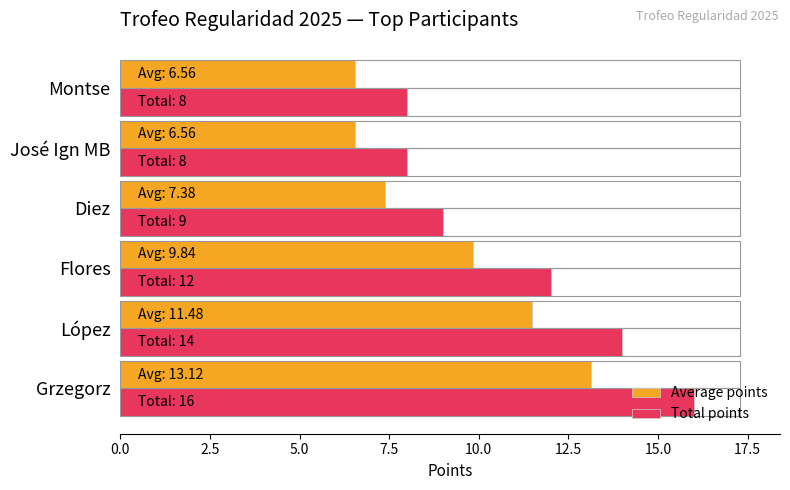

Which series has the largest range (max minus min)?

Total points